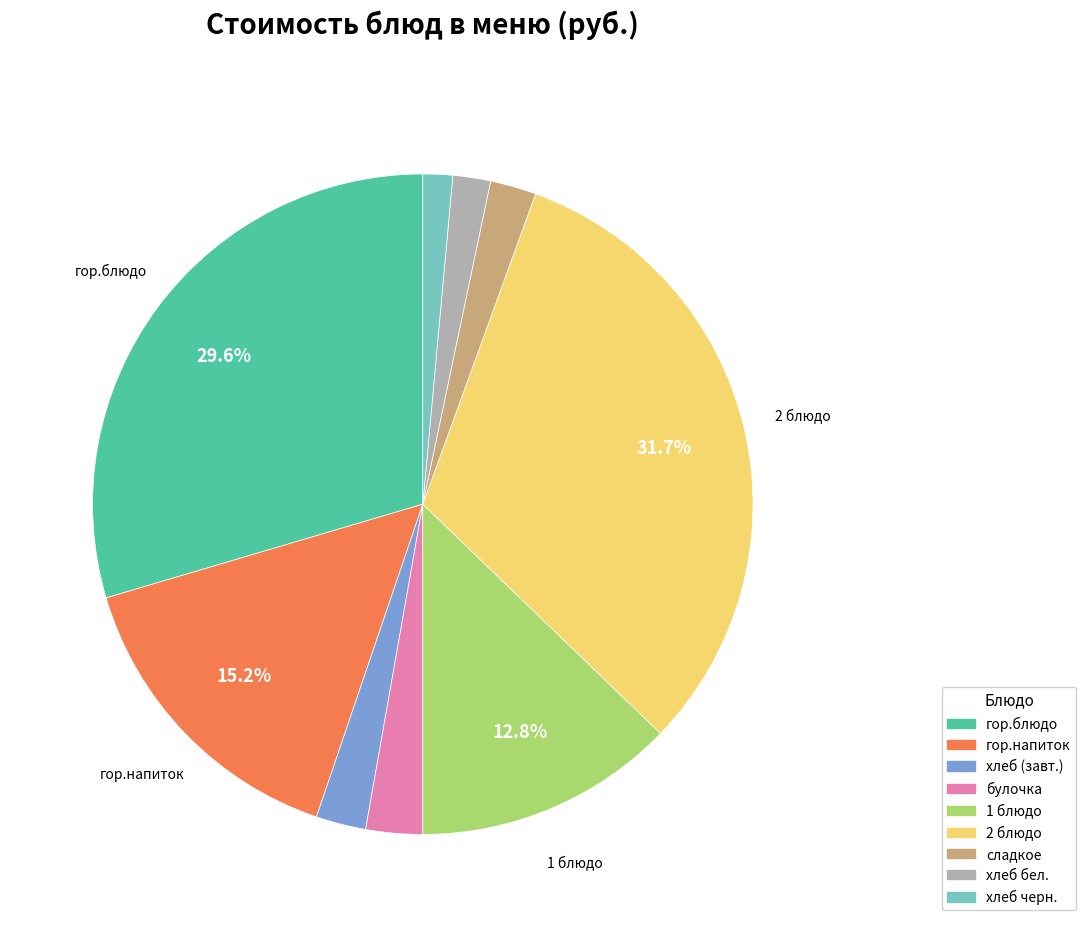

To the nearest percent, what is the average slice percentage?

11%